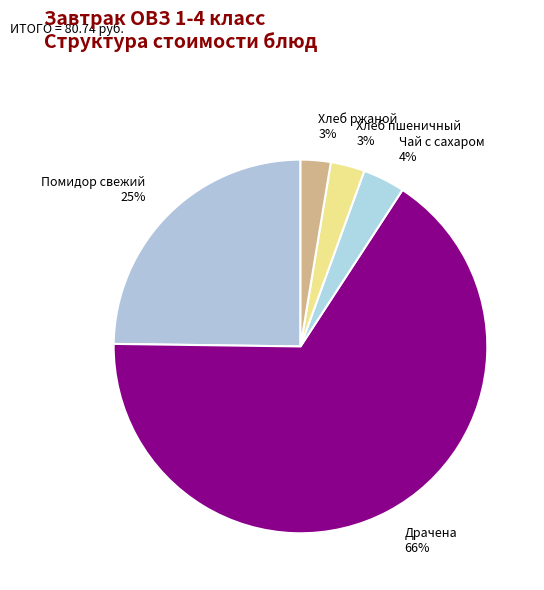

Count the number of slices in the pie.

5